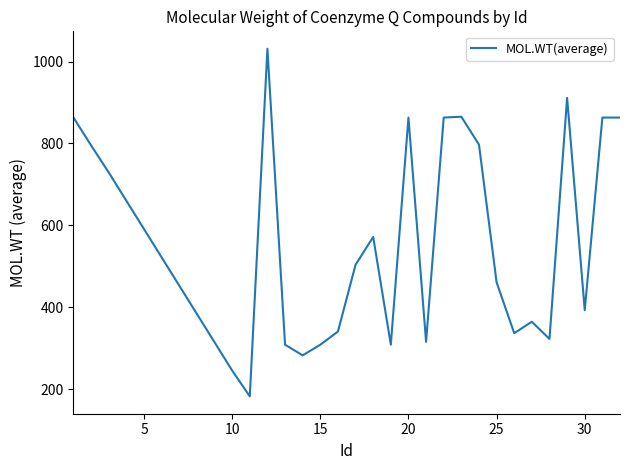

What is the smallest value displayed?

182.2